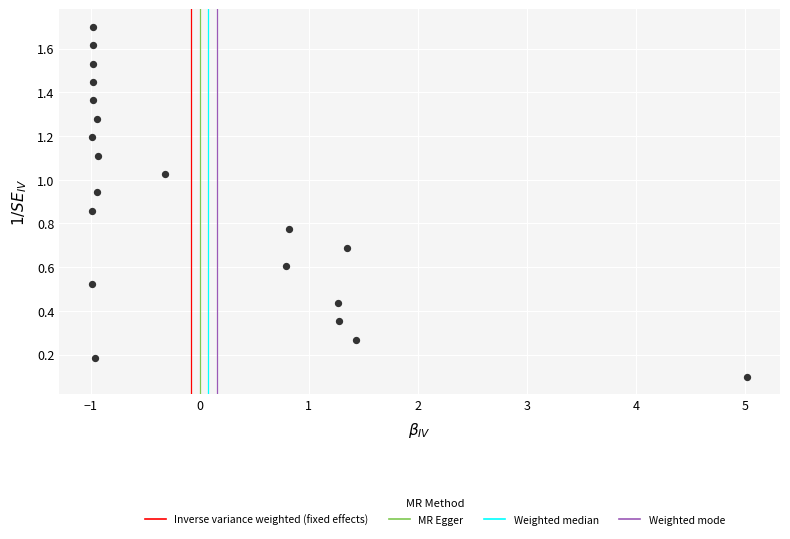

What is the range of Y values (max minus min)?

1.6